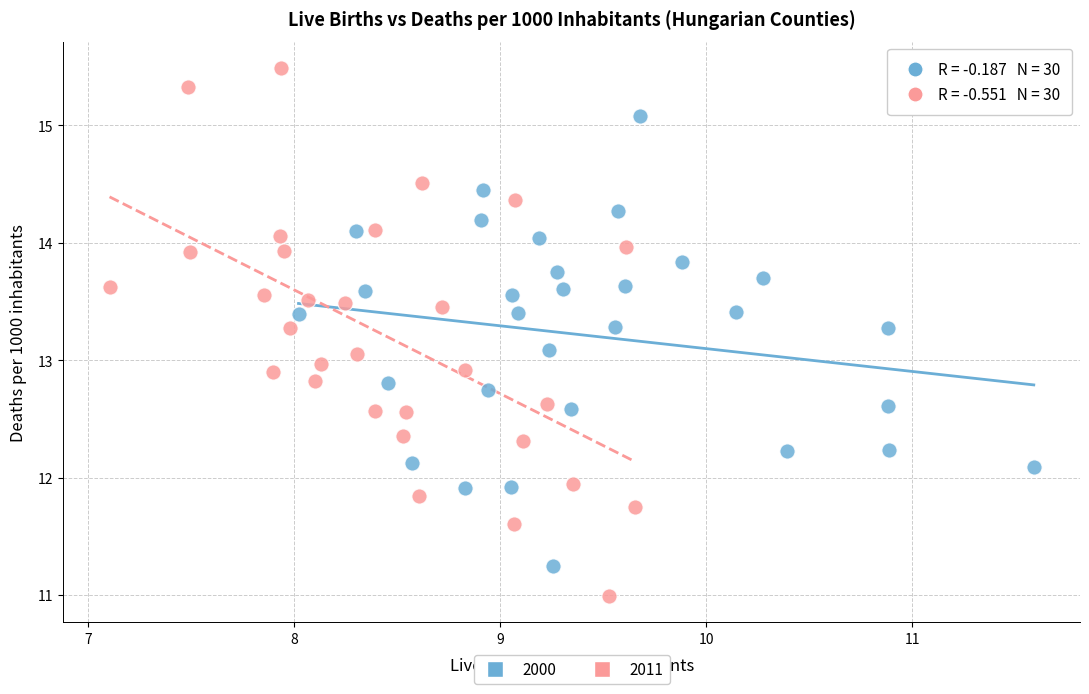

Which series contains the highest Y value?

2011